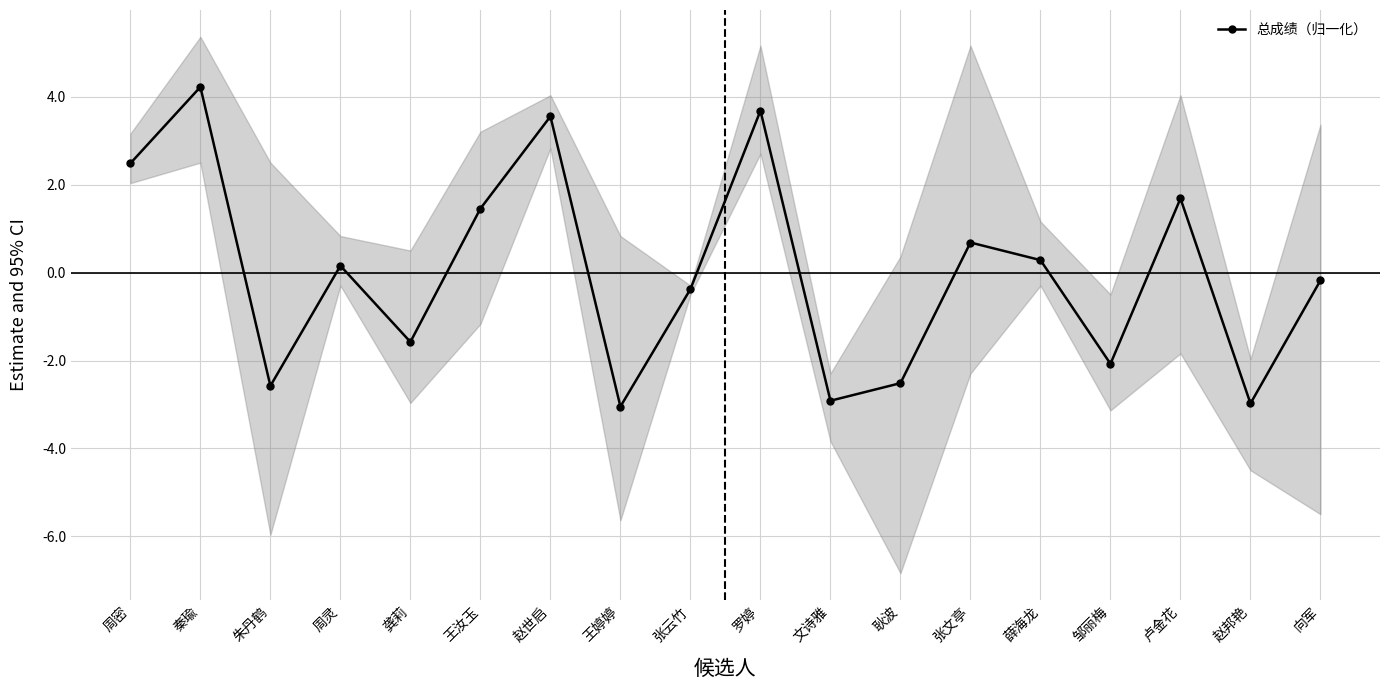

At which label does the data first exceed 0?

周密